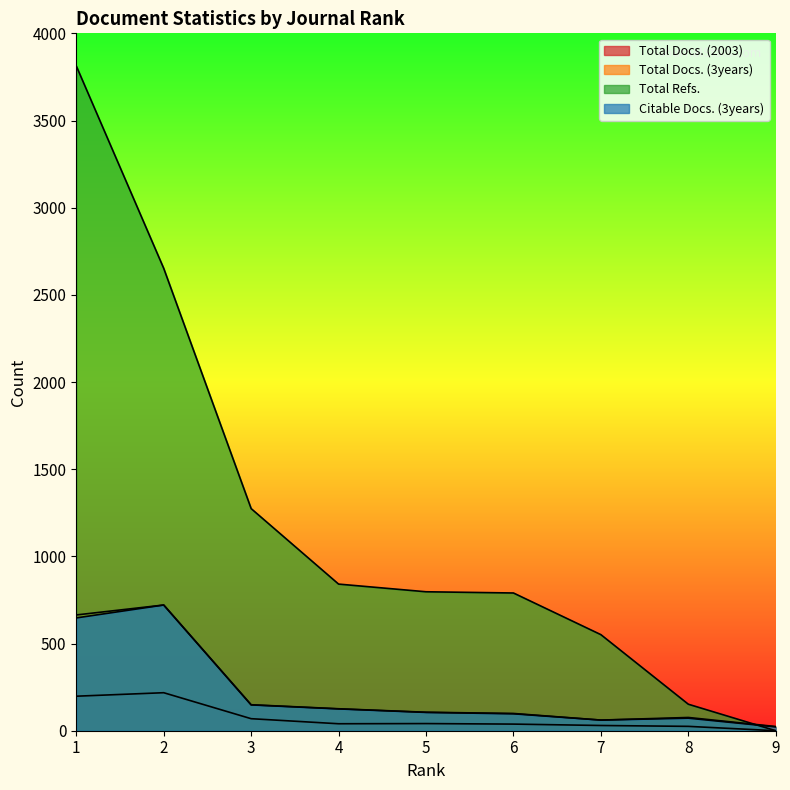

At which category does Citable Docs. (3years) reach its first local valley?

7